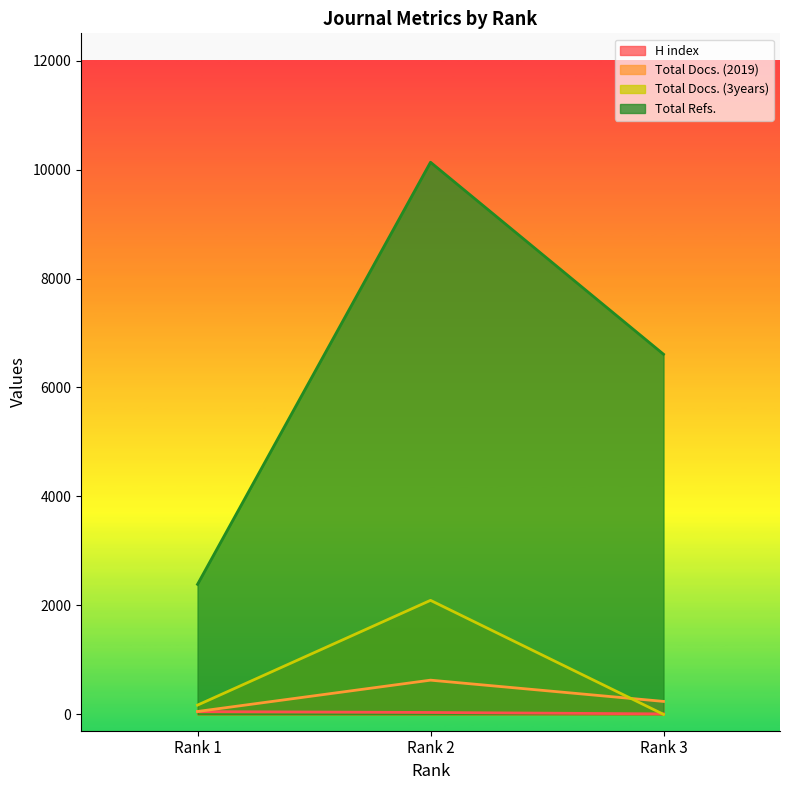

At which category is the sum across all series the highest?

Rank 2